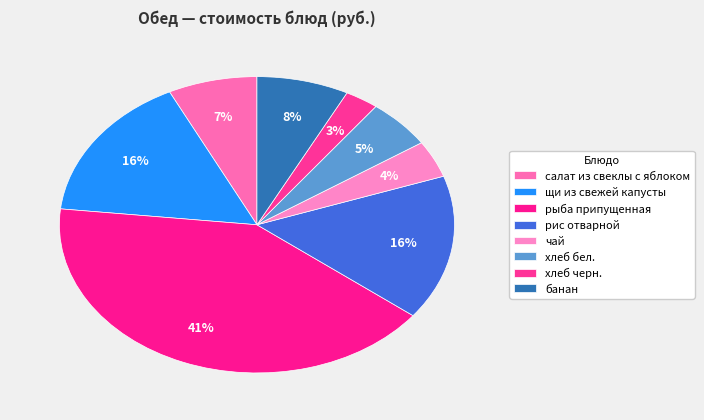

To the nearest percent, what is the difference between the рыба припущенная and хлеб черн. slice percentages?

38%